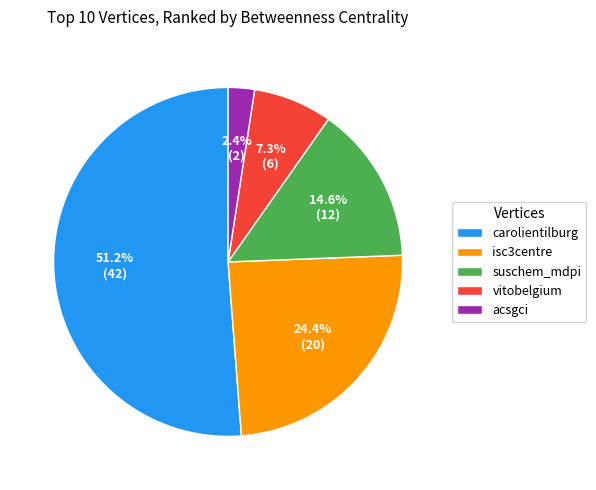

Count the number of slices in the pie.

5